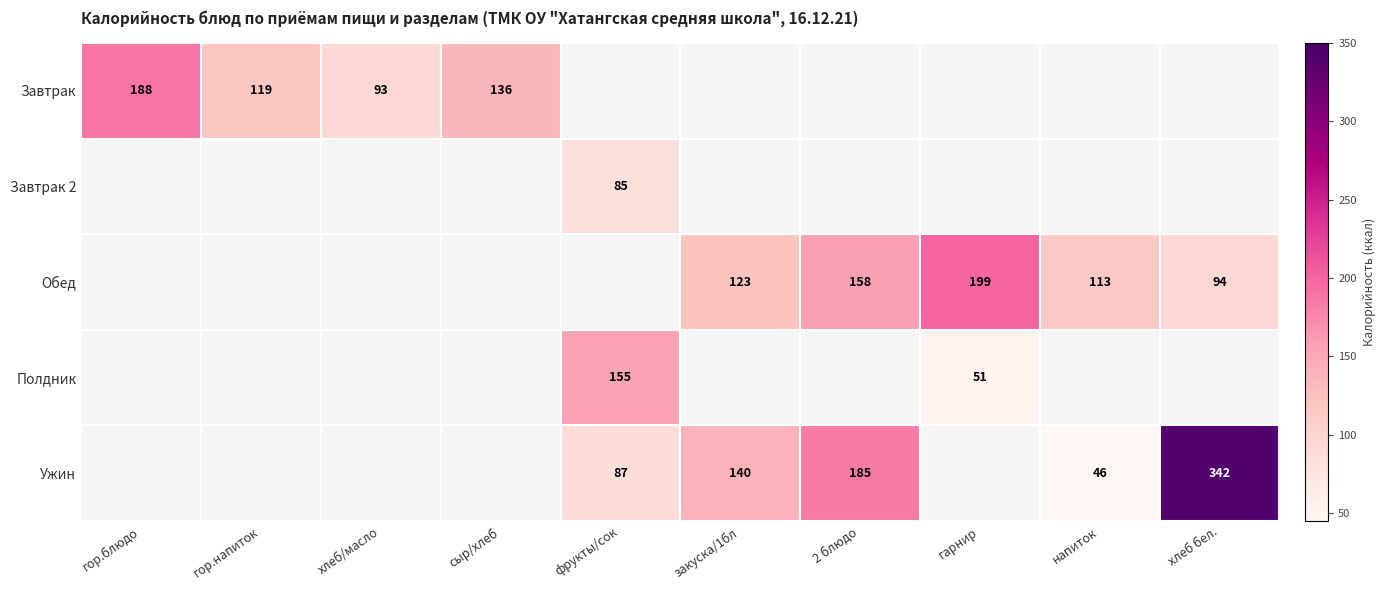

Which category has the lowest value across all series?

напиток